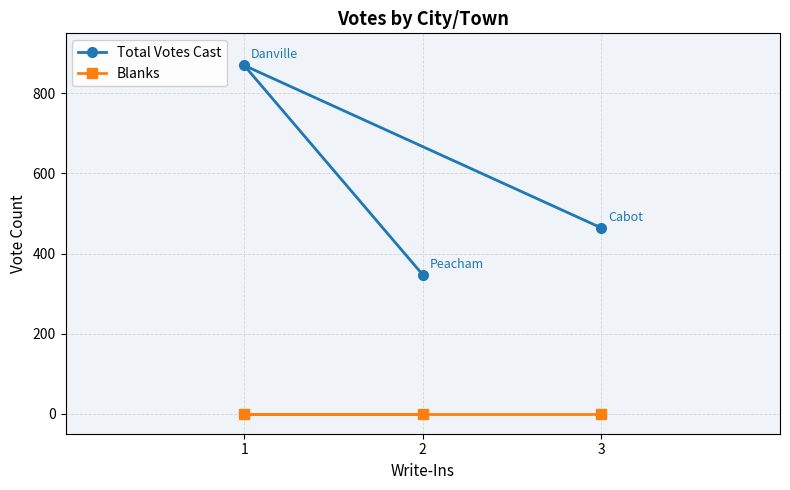

List the labels in order of Blanks value, largest first.

3, 1, 2